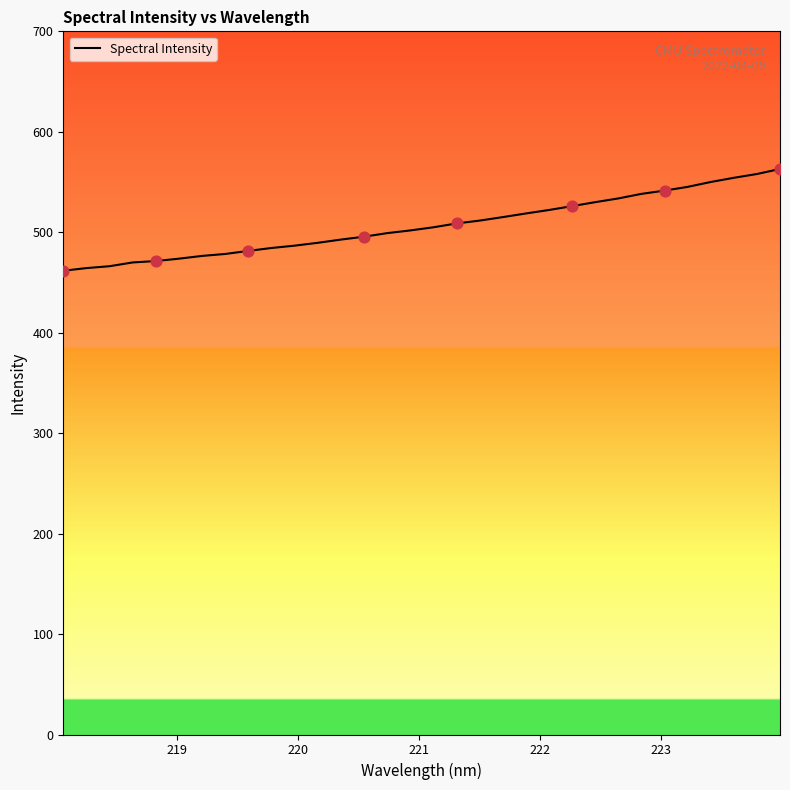

What is the minimum value shown in the chart?

461.7